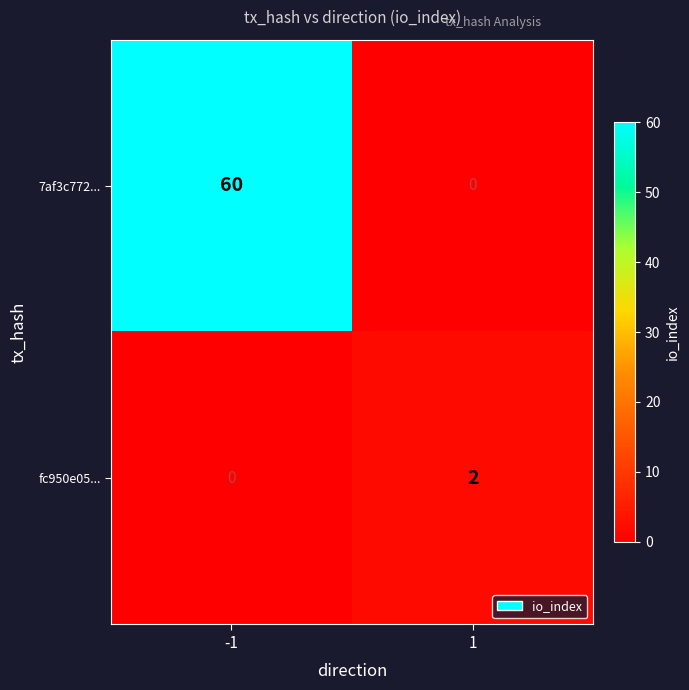

What is the sum of all 7af3c772... values?

60